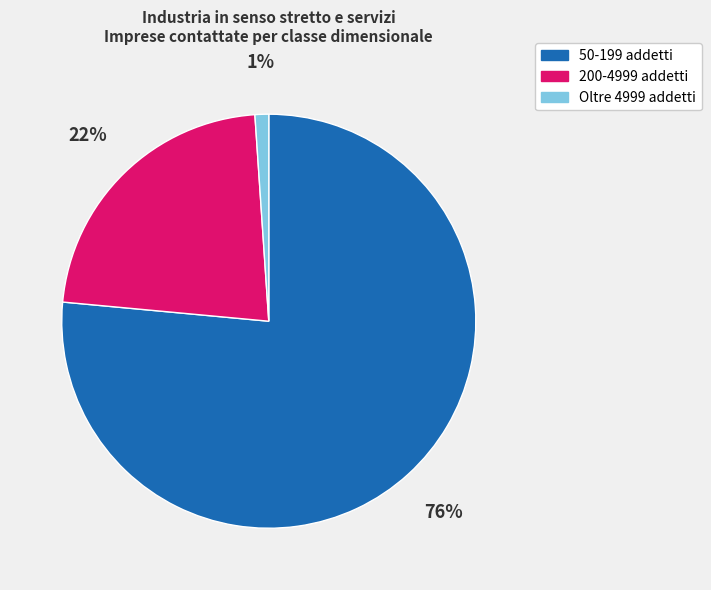

Count the number of slices in the pie.

3